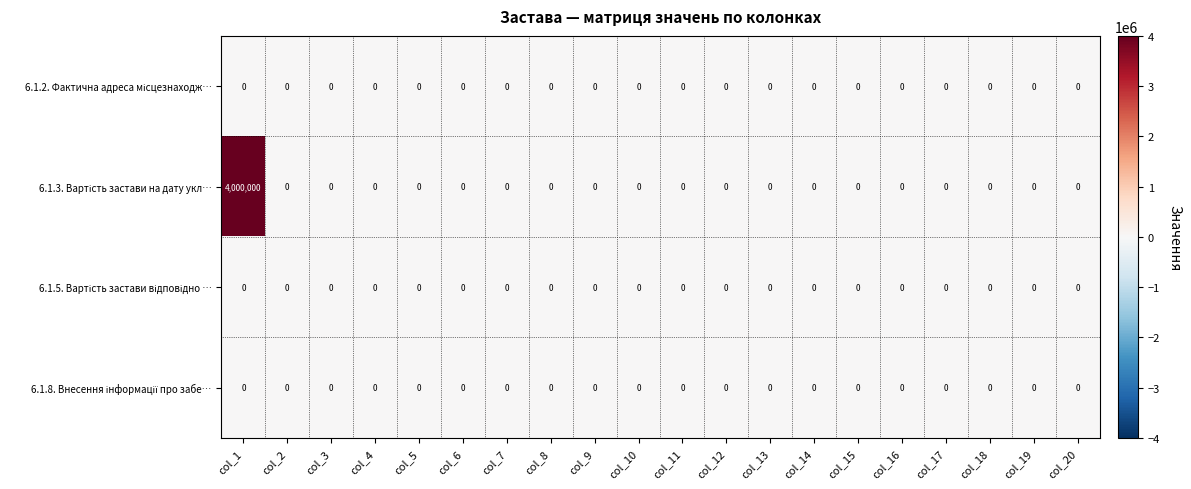

At which category is the sum across all series the highest?

col_1